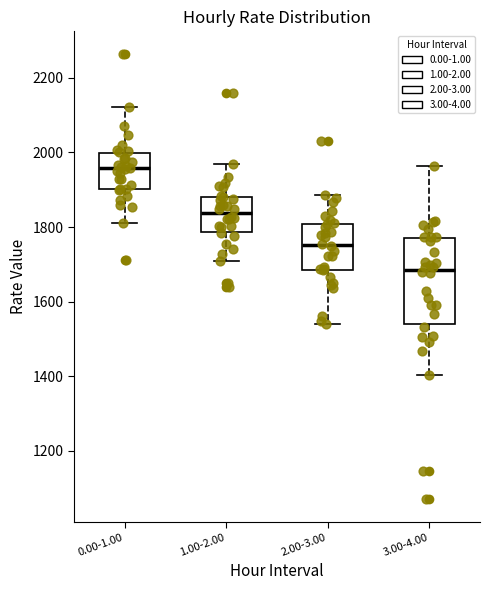

Which box's median line is the lowest?

3.00-4.00